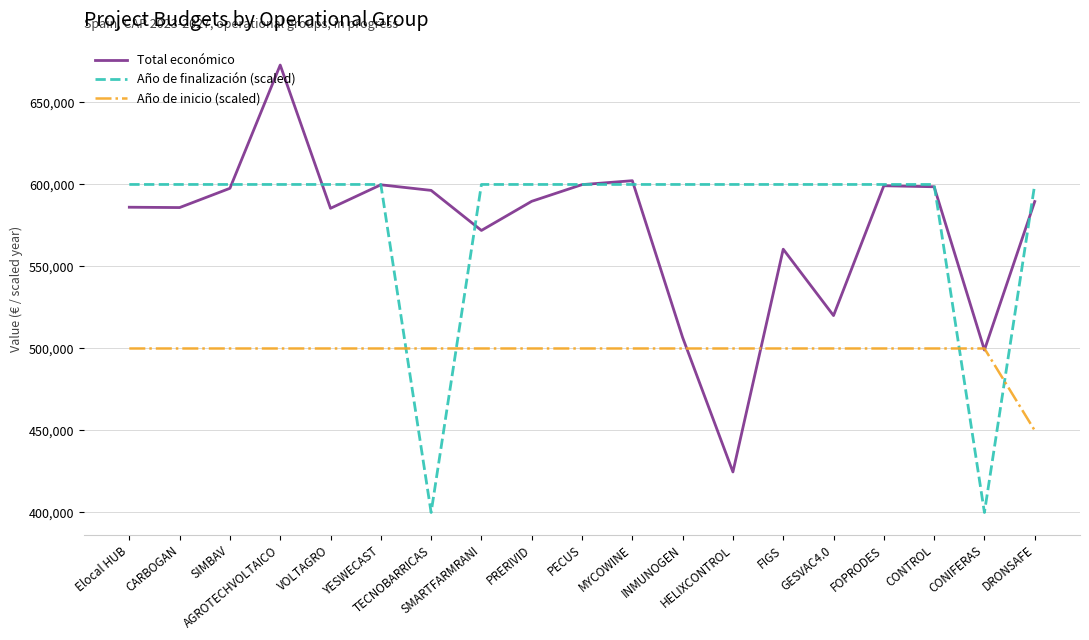

Which series has the widest spread of values?

Total económico